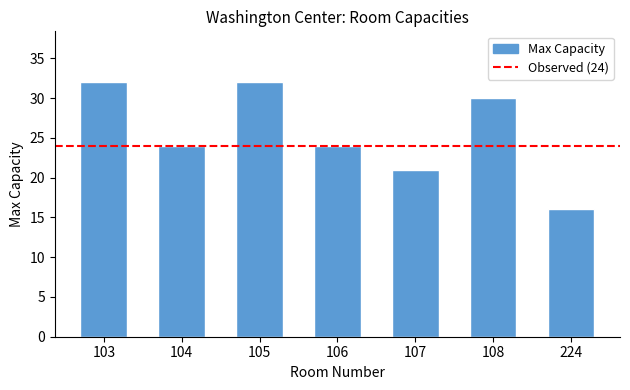

Does the chart contain any negative values?

No